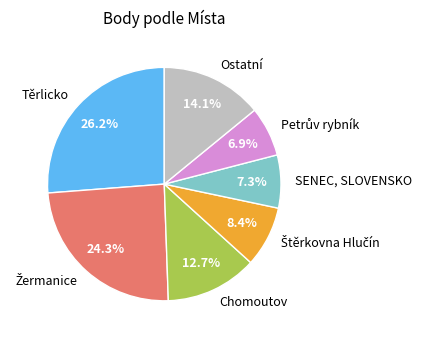

What portion of the pie excludes Chomoutov?

87.3%